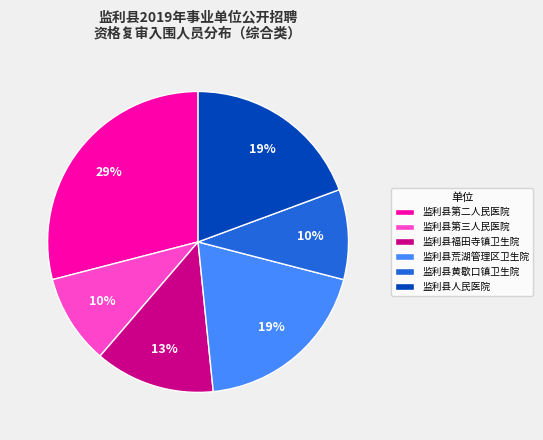

Is 监利县第二人民医院 the majority of the pie?

No